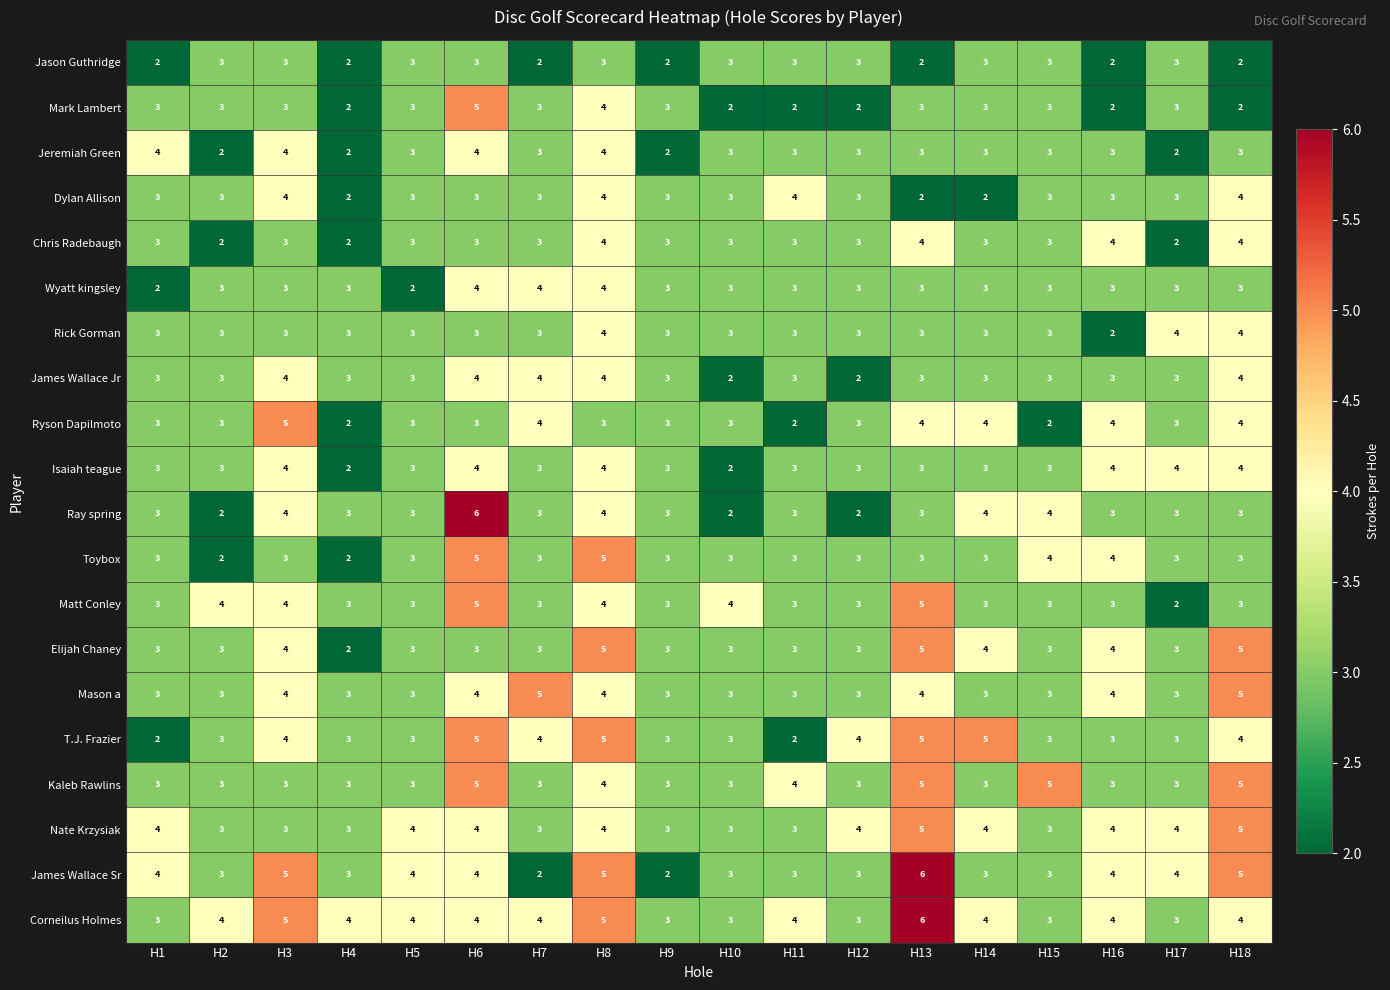

What is the average value of the Toybox series?

3